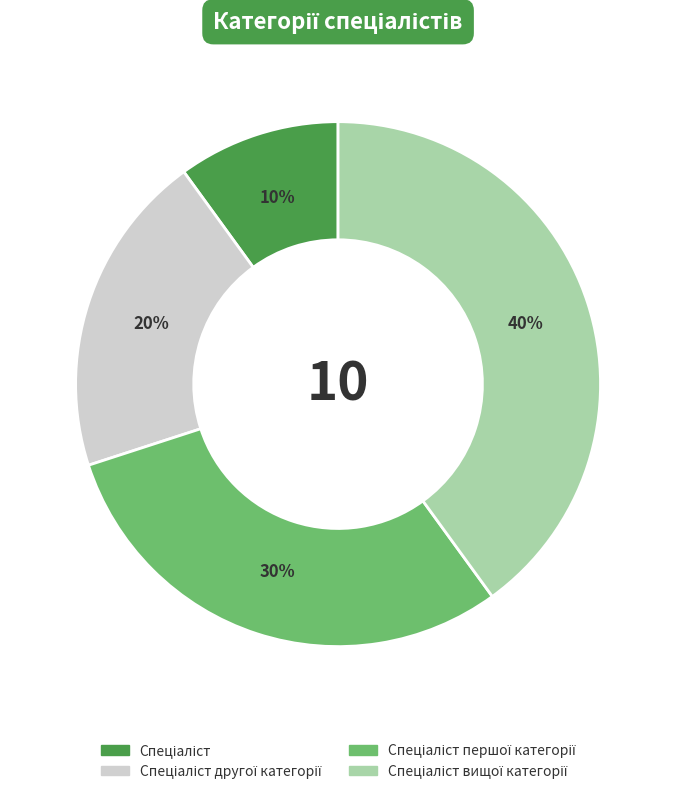

Is there any slice that represents more than half of the pie?

No